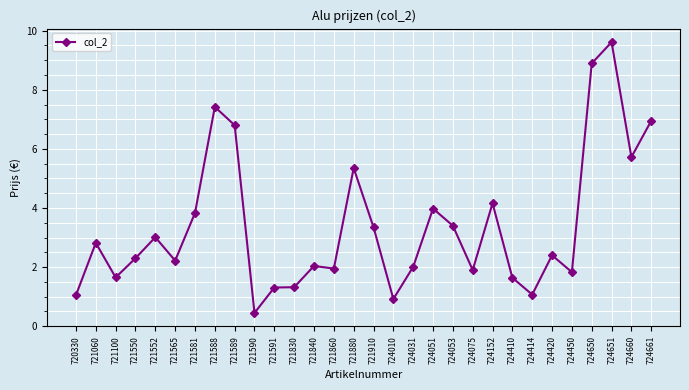

Where is the first local minimum?

721100